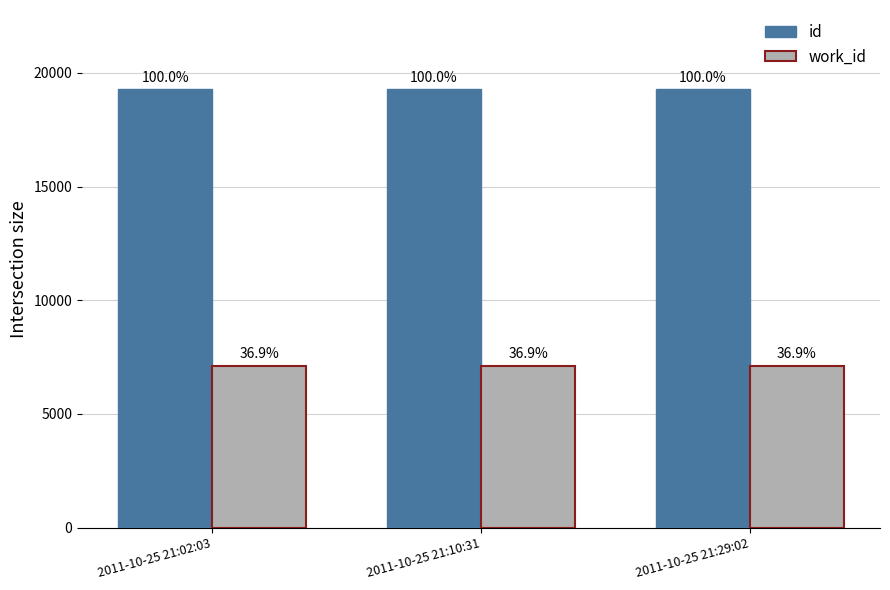

What is the sum of all work_id values?

21360